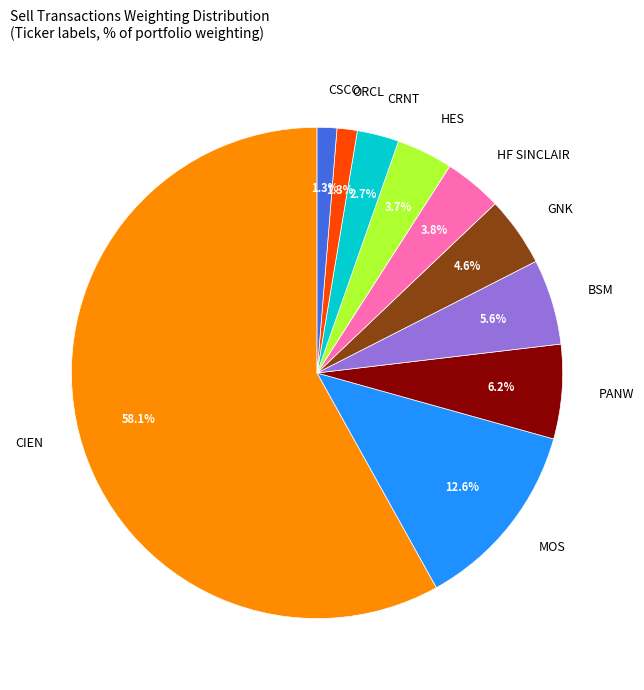

How much of the chart is everything except CSCO?

98.7%